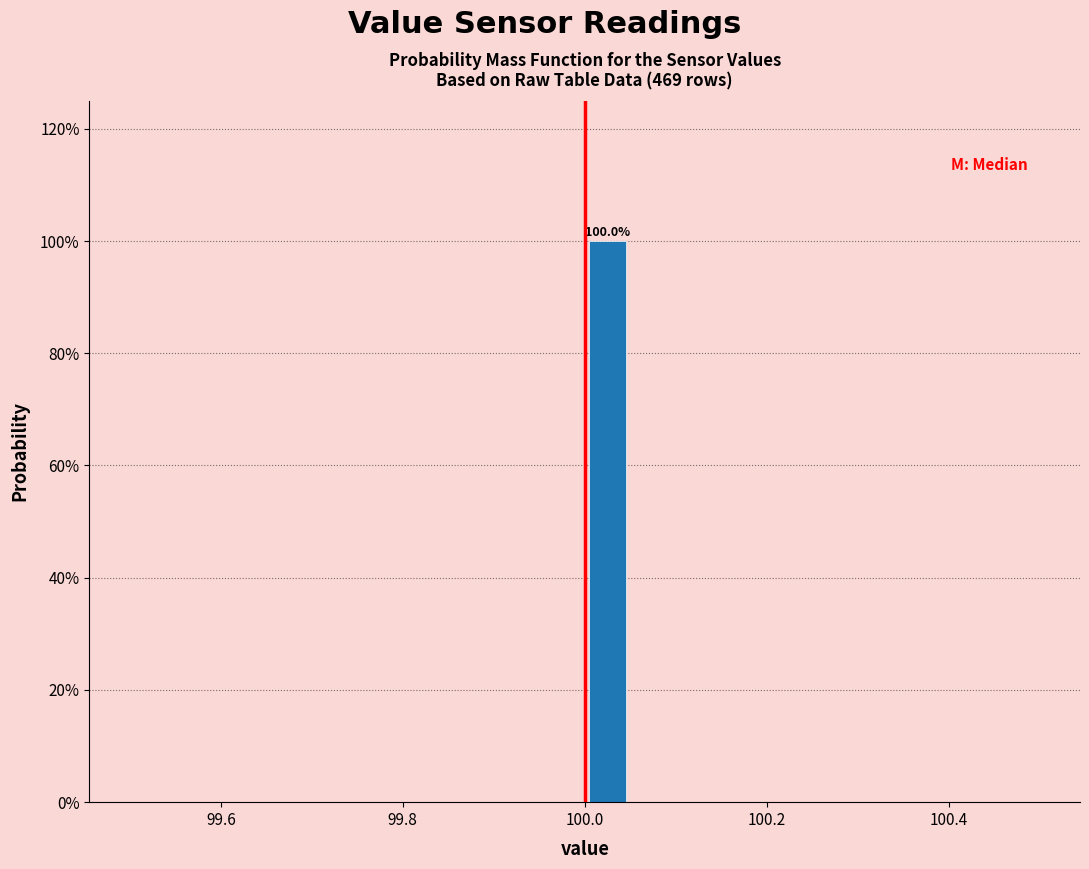

Read against the x-axis, roughly where is the centre of the tallest bar?

100.02